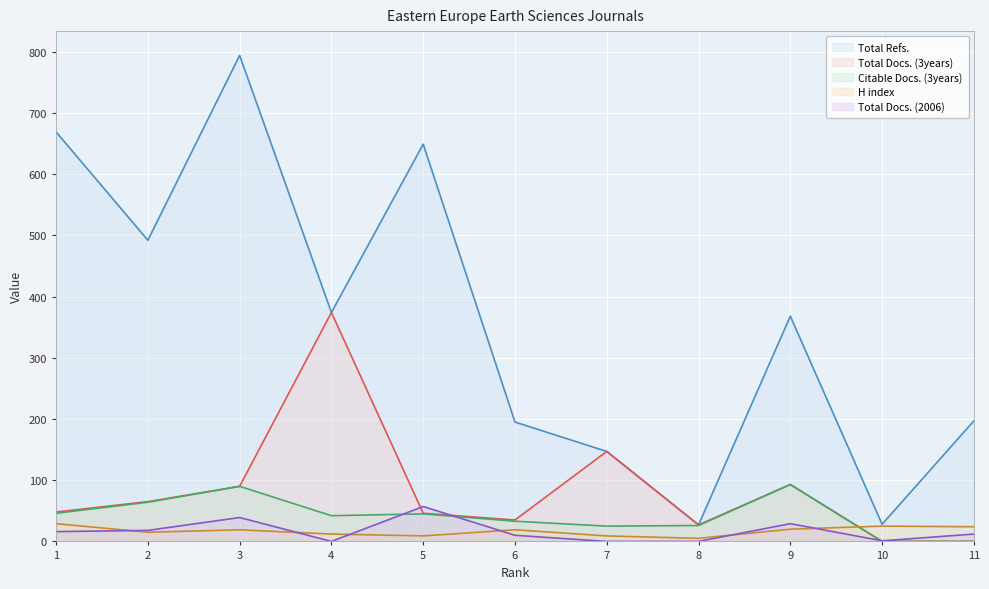

Rank the series by their maximum value, from highest to lowest.

Total Refs., Total Docs. (3years), Citable Docs. (3years), Total Docs. (2006), H index